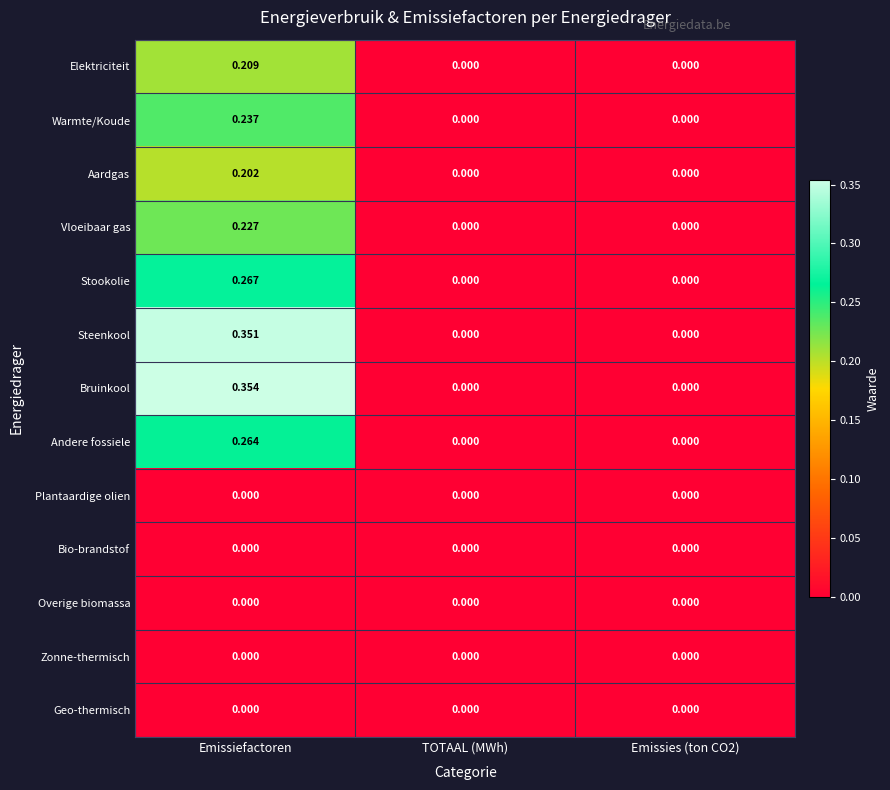

How many categories are shown in the chart?

3